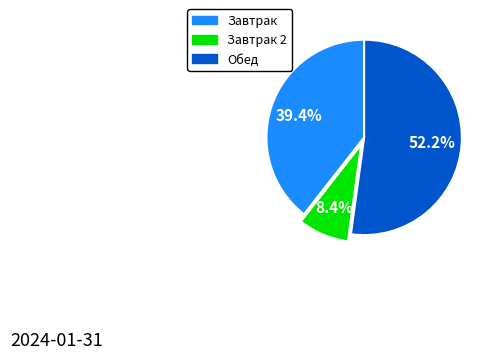

Count the number of slices in the pie.

3